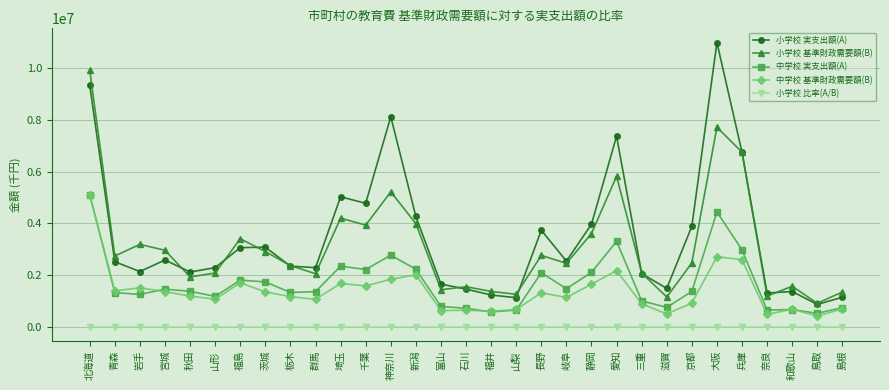

What is the label of the 21st point from the left?

静岡